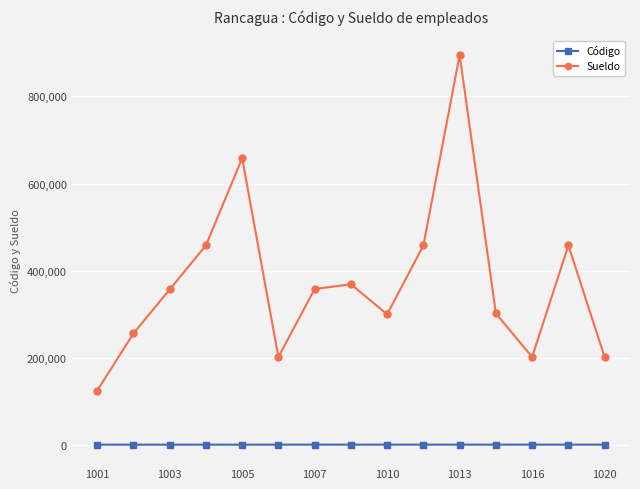

What is the greatest value displayed?

895000